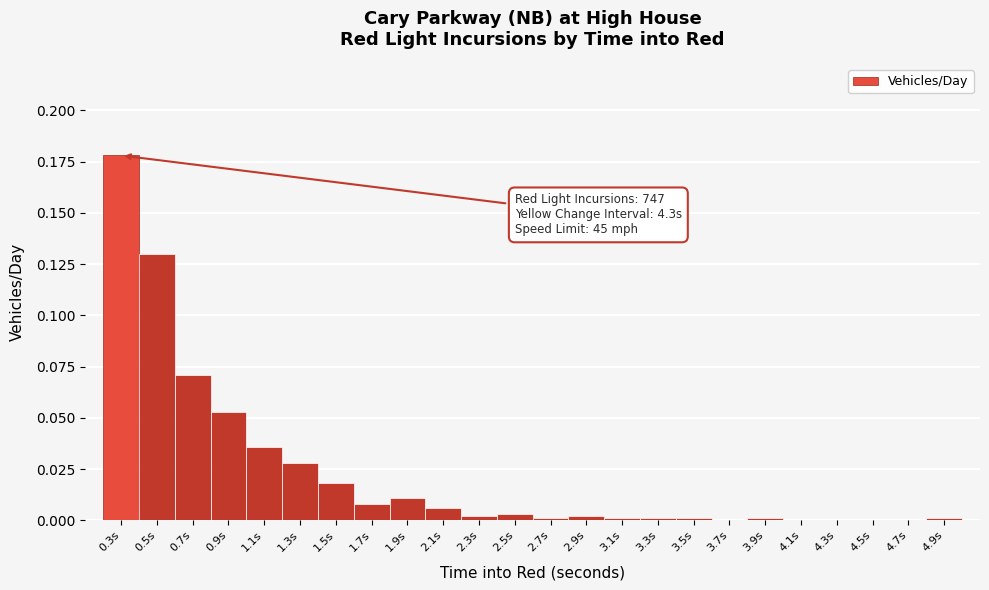

Over which range of the x-axis is the bar tallest?

0.2 to 0.4